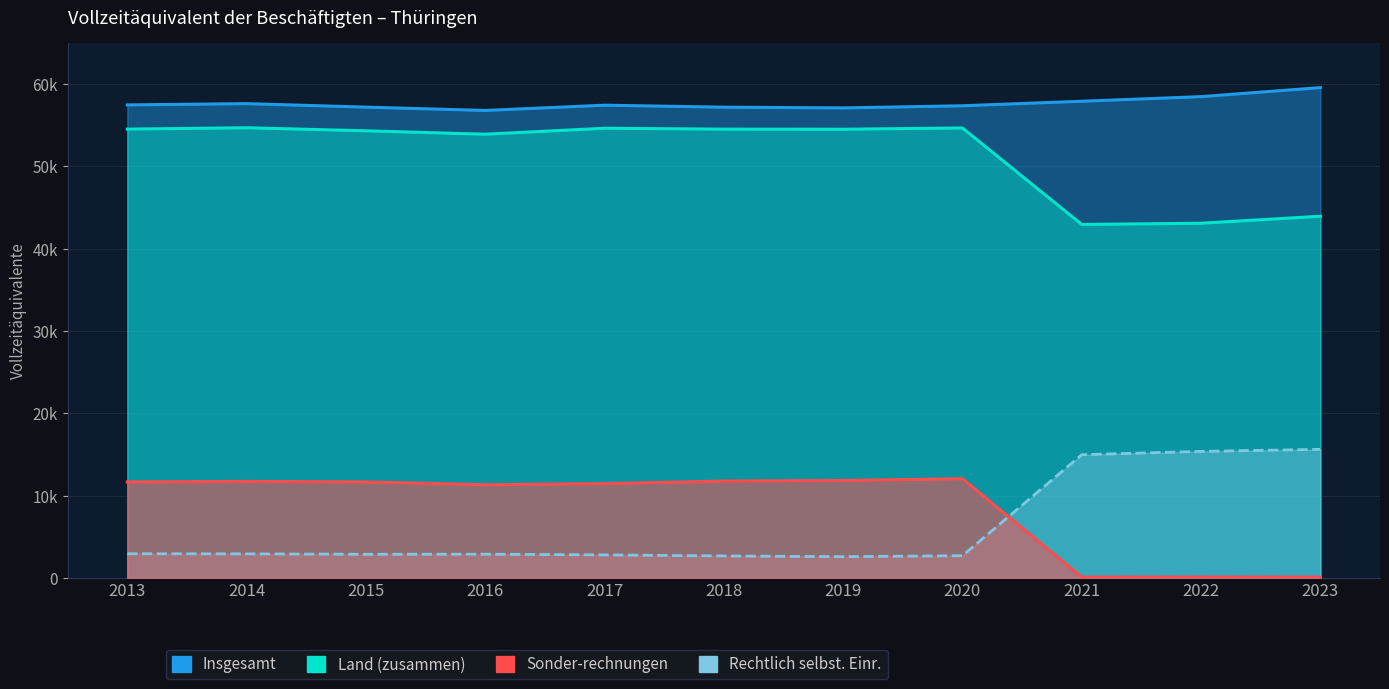

What is the difference between the Insgesamt values at 2015 and 2013?

270